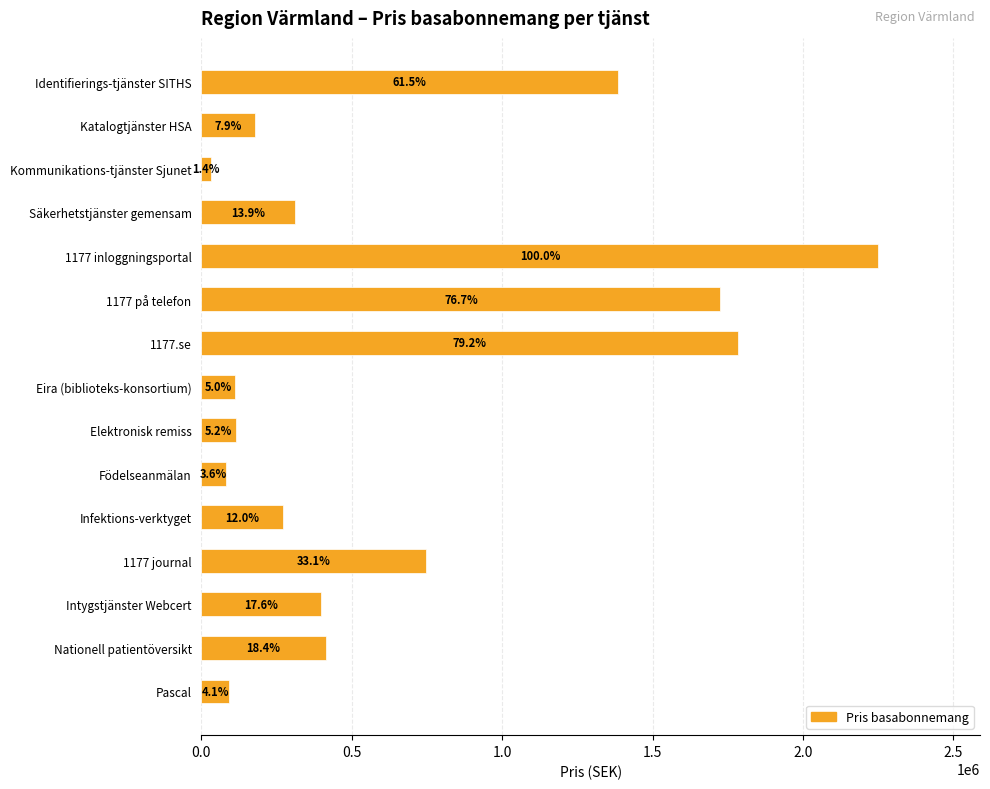

Does the chart contain any negative values?

No